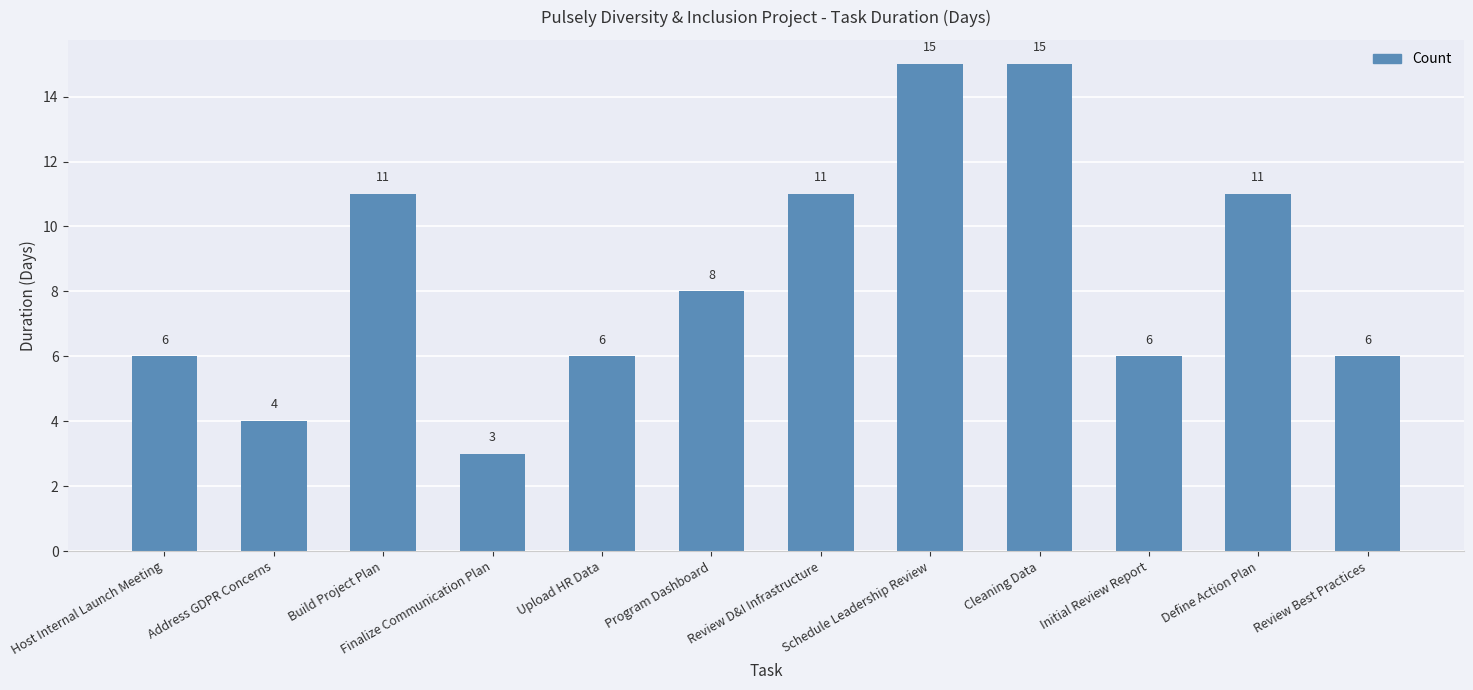

Read the value at Finalize Communication Plan.

3